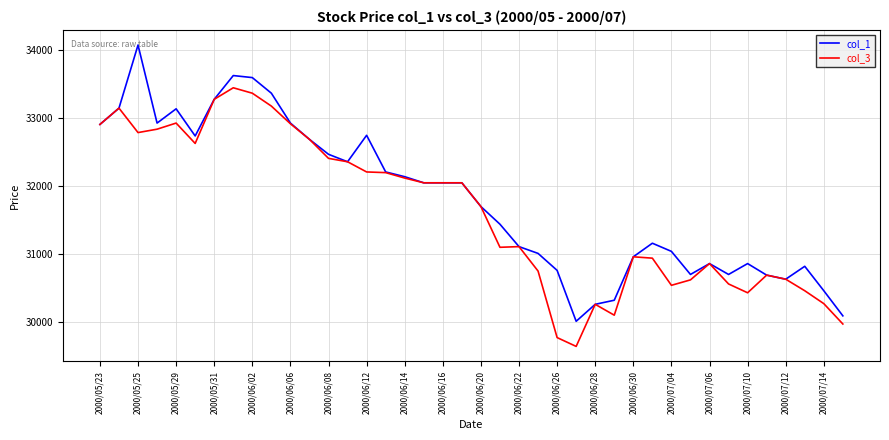

What is the maximum value for col_3?

33450